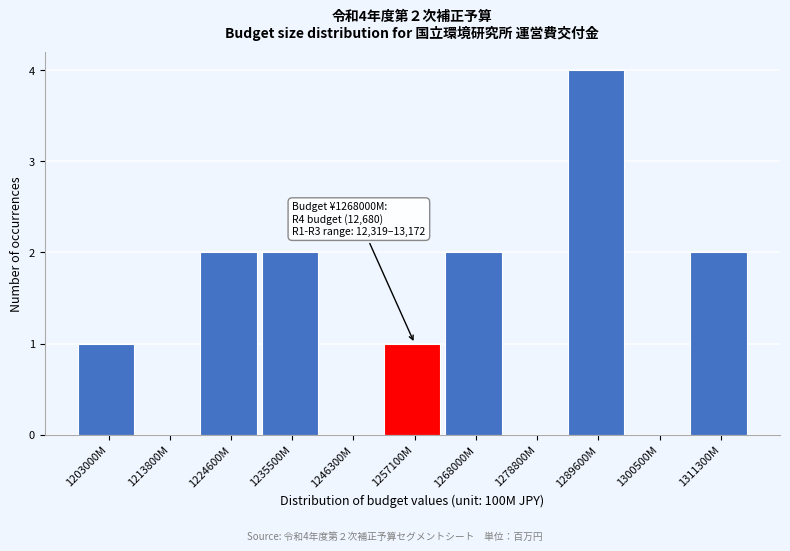

Reading right to left, list all the values displayed in this chart.

1311300M=2	1300500M=0	1289600M=4	1278800M=0	1268000M=2	1257100M=1	1246300M=0	1235500M=2	1224600M=2	1213800M=0	1203000M=1